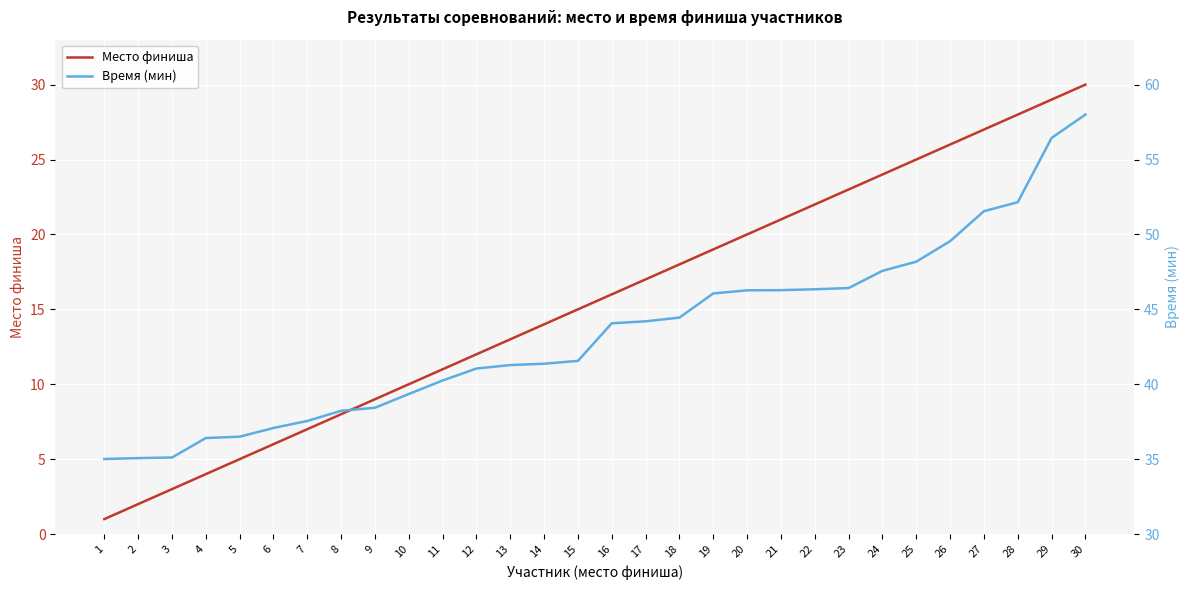

What is the value of the Время (мин) point at the 24th from the left?

47.6